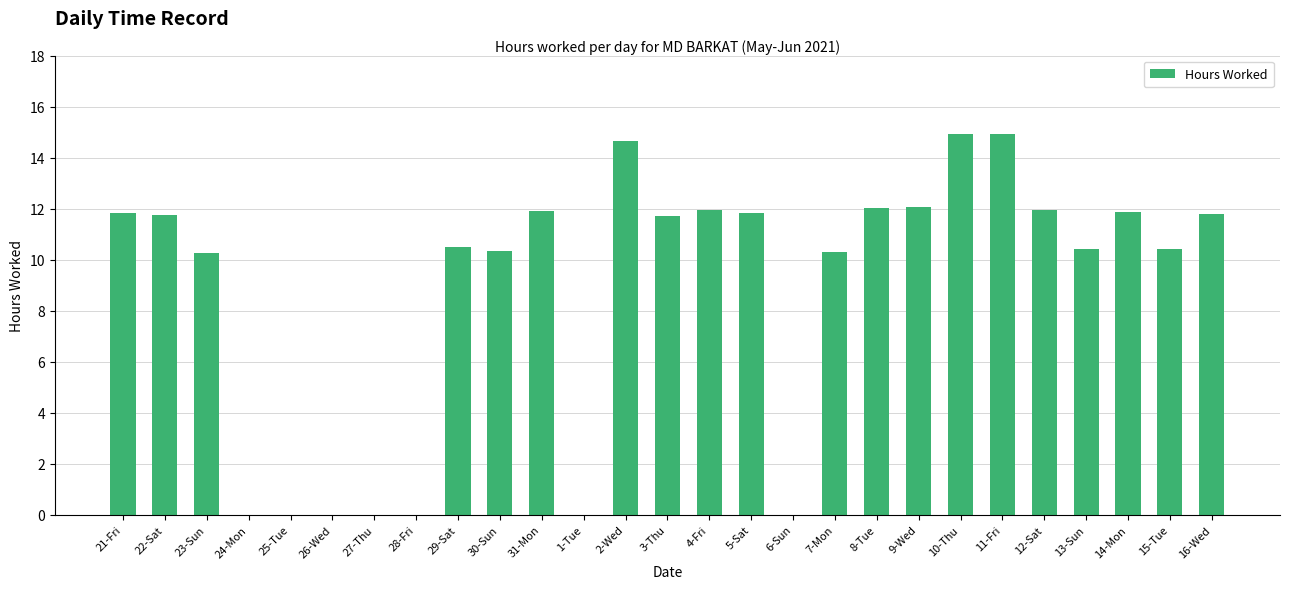

How many categories are shown in the chart?

27